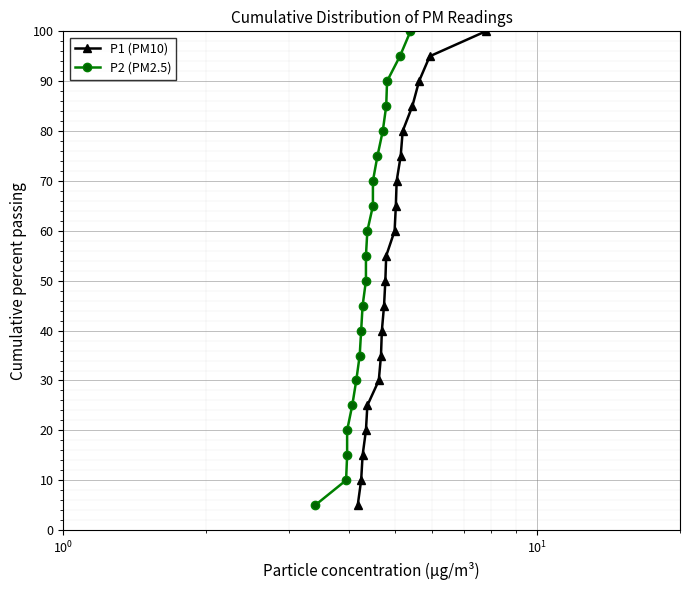

What is the lowest value of the P1 (PM10) series?

5.0